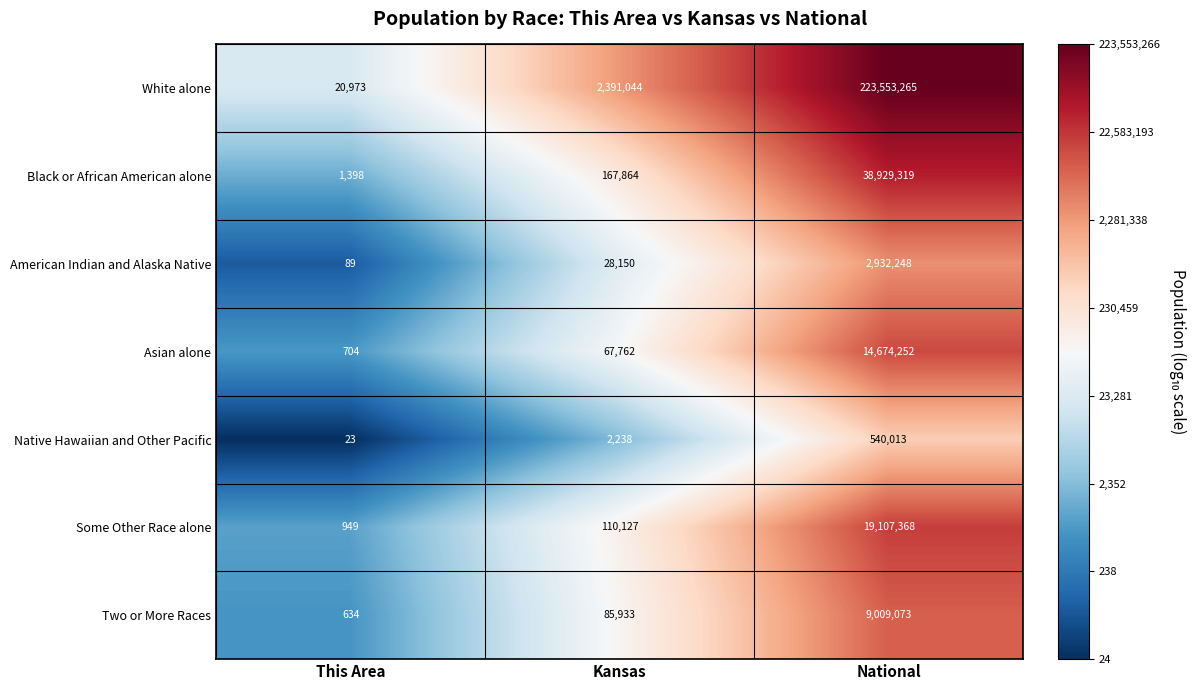

Which series has the largest total across all categories?

White alone